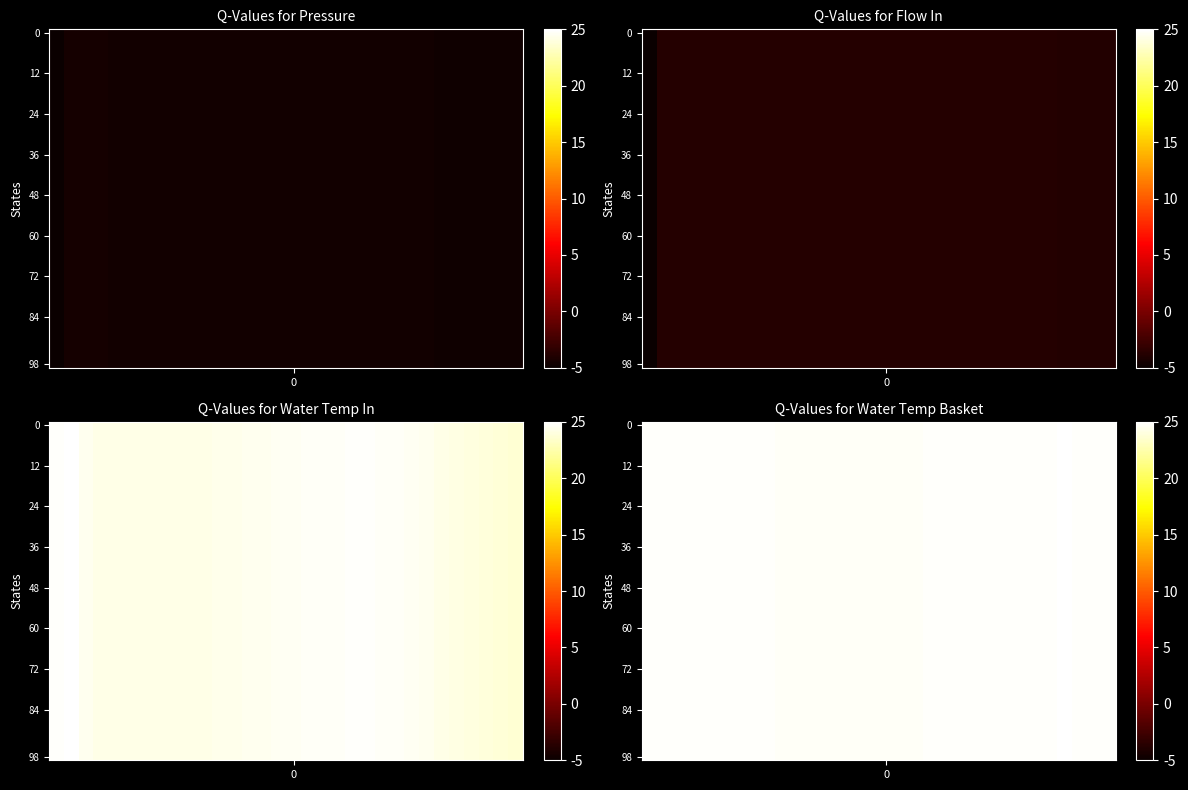

What is the sum of the water_temperature_in values at 30 and 18?

191.9